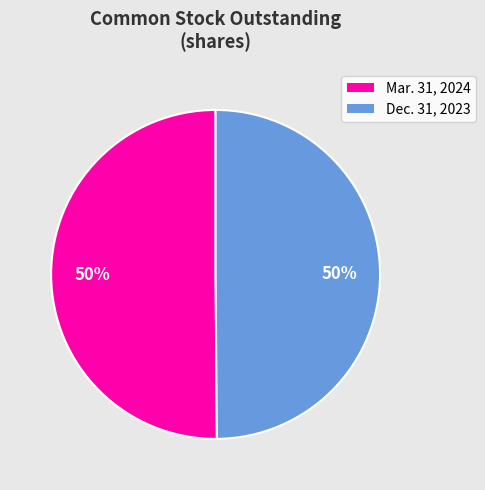

Combined, do Mar. 31, 2024 and Dec. 31, 2023 account for over 50%?

Yes